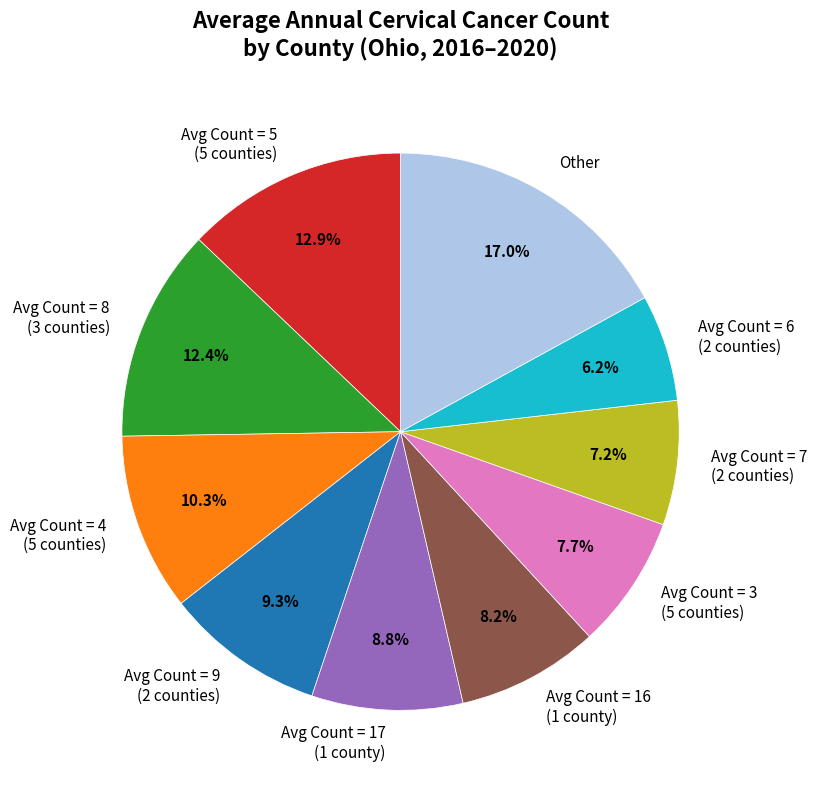

Combined, what portion of the pie is Avg Count = 5 (5 counties) and Avg Count = 3 (5 counties)?

20.6%